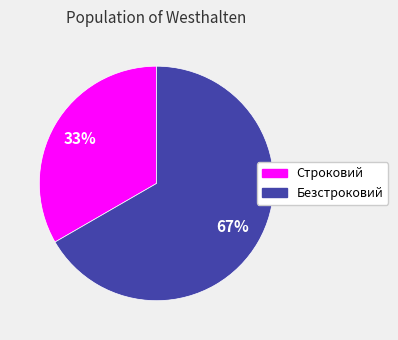

Which category has the biggest portion of the pie?

Безстроковий